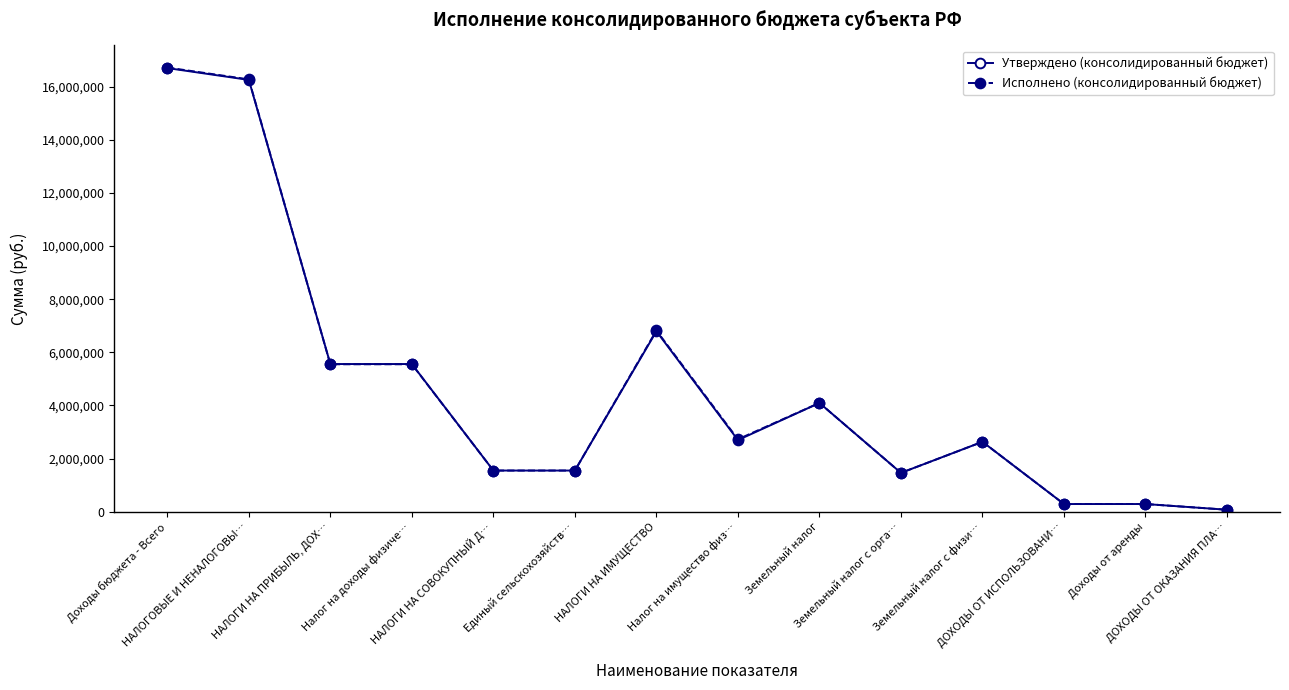

True or false: Утверждено (консолидированный бюджет) has more than 2 interior local peaks.

True